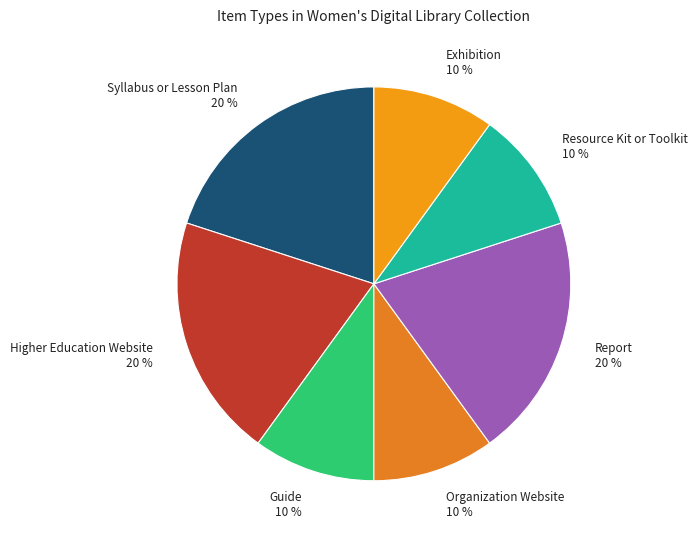

To the nearest percent, what percentage of the pie is Guide?

10%